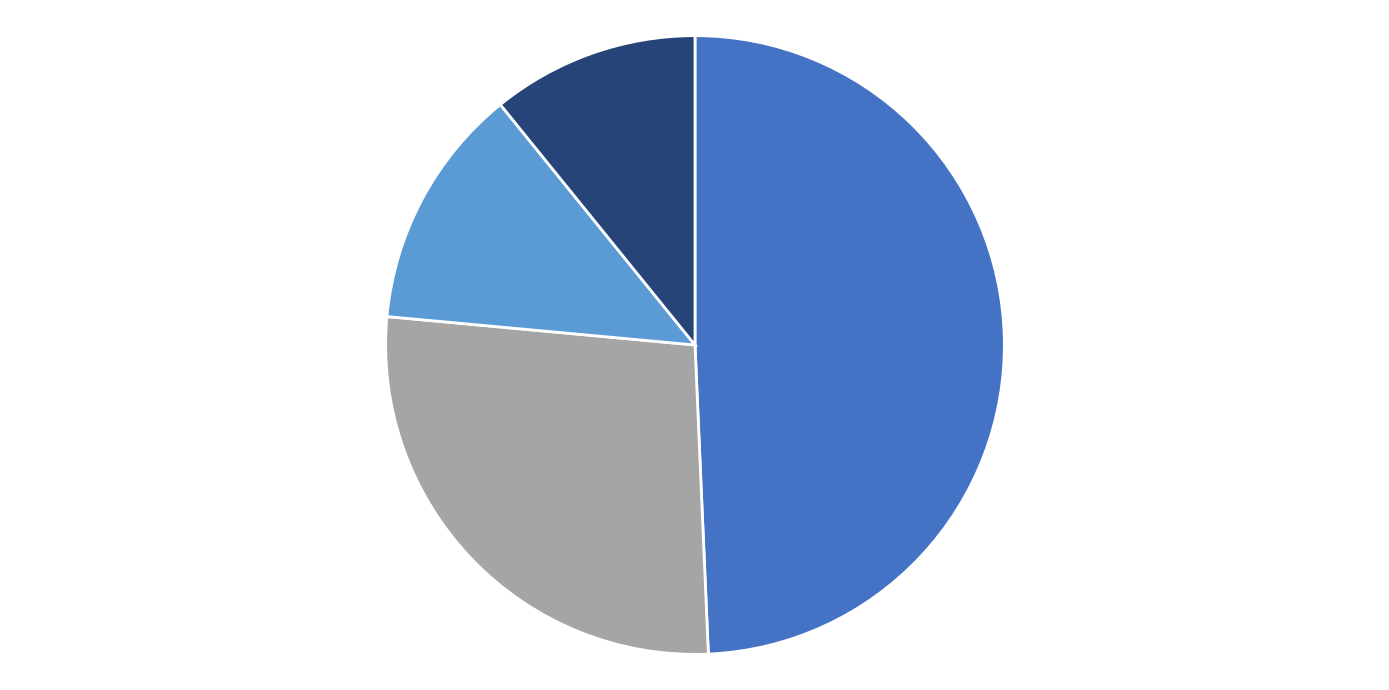

How many segments does this pie chart have?

4